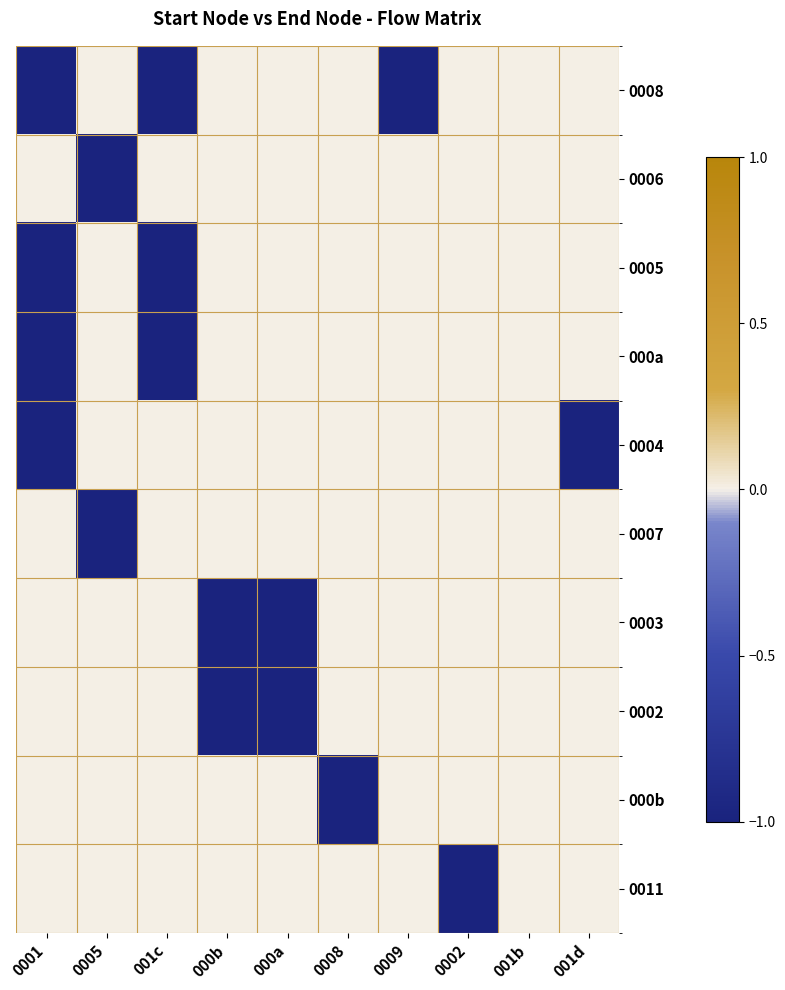

At 0002, list the series in order from smallest to largest.

0011, 0008, 0006, 0005, 000a, 0004, 0007, 0003, 0002, 000b